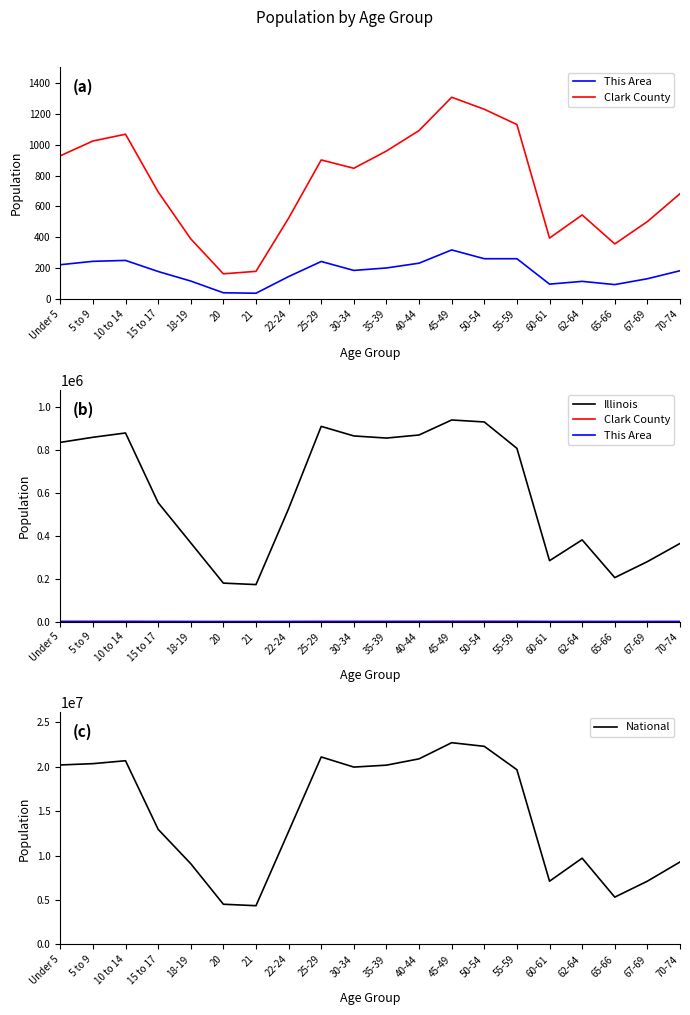

What is the sum of all This Area values?

3550